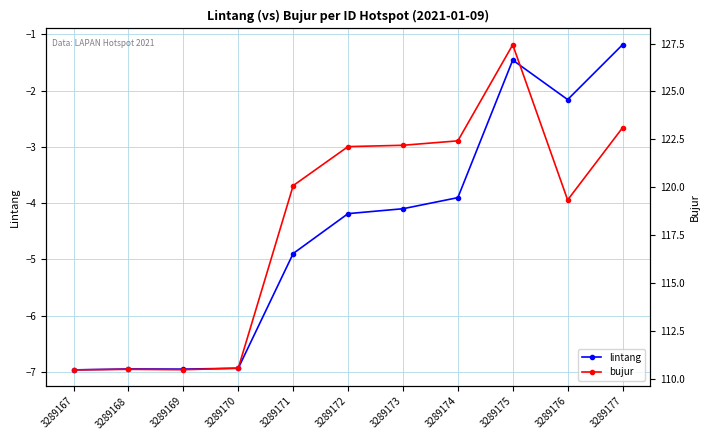

True or false: lintang has a value of -1.0 at 3289171.

False